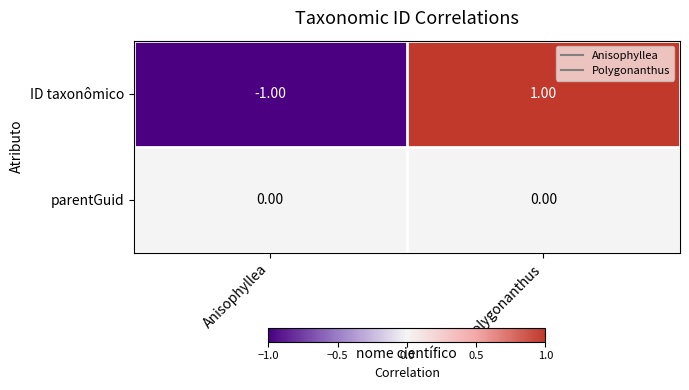

At which category does the chart reach its peak across all series?

Polygonanthus